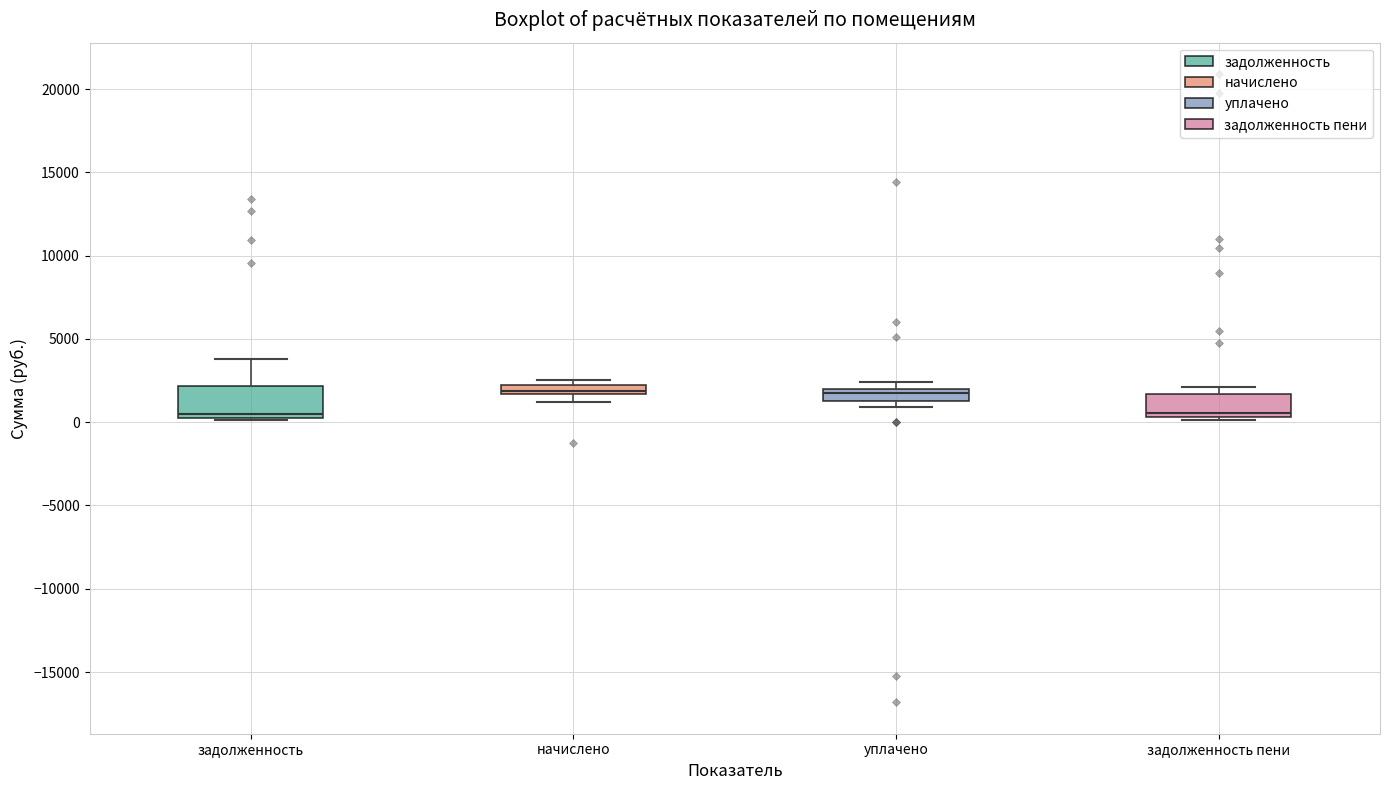

Which box is the tallest, from its lower edge to its upper edge?

задолженность